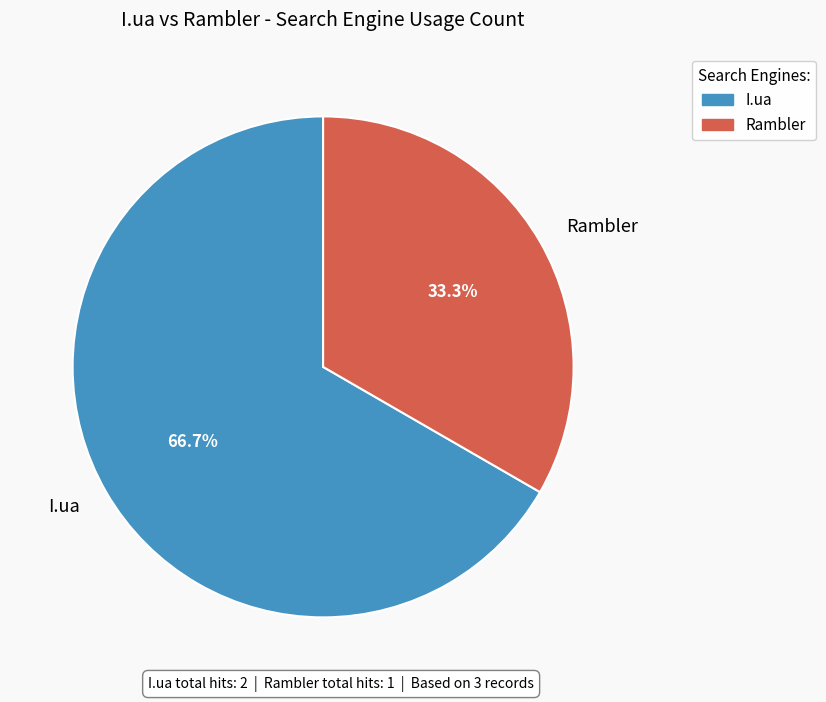

What is the largest slice in the pie chart?

I.ua